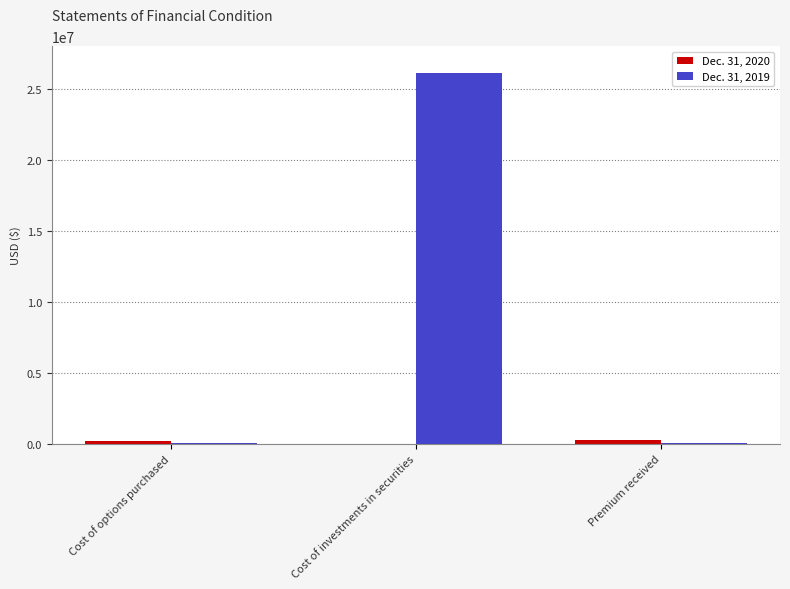

At which label does Dec. 31, 2019 reach its peak?

Cost of investments in securities